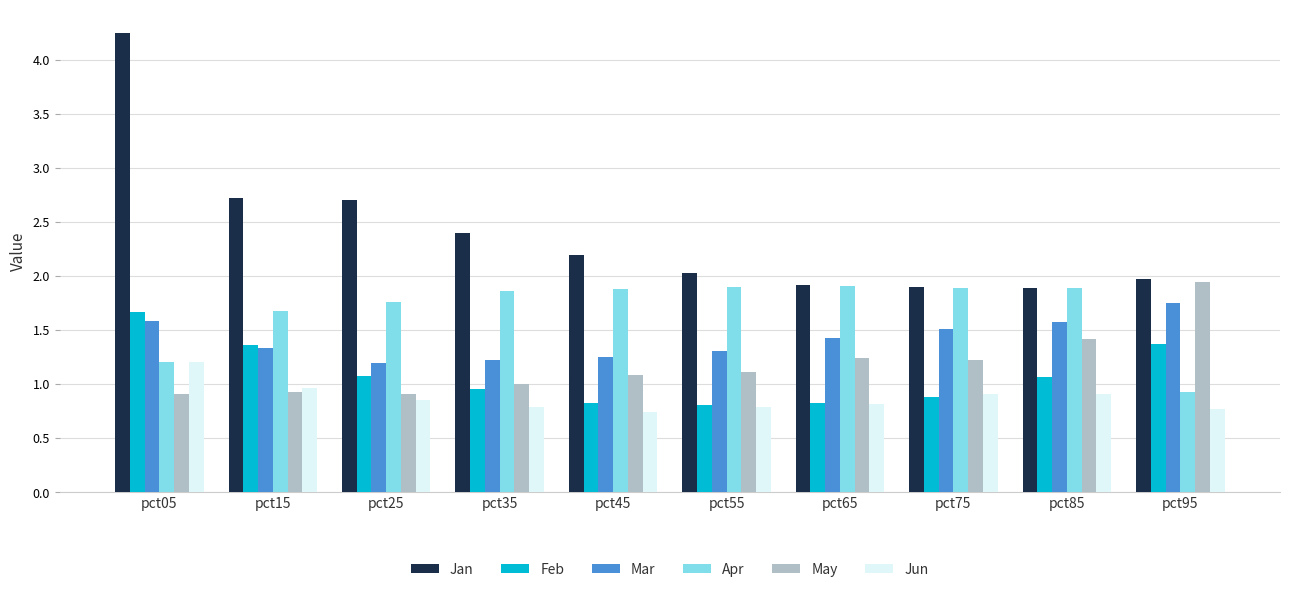

At how many categories does at least one series exceed 2?

6